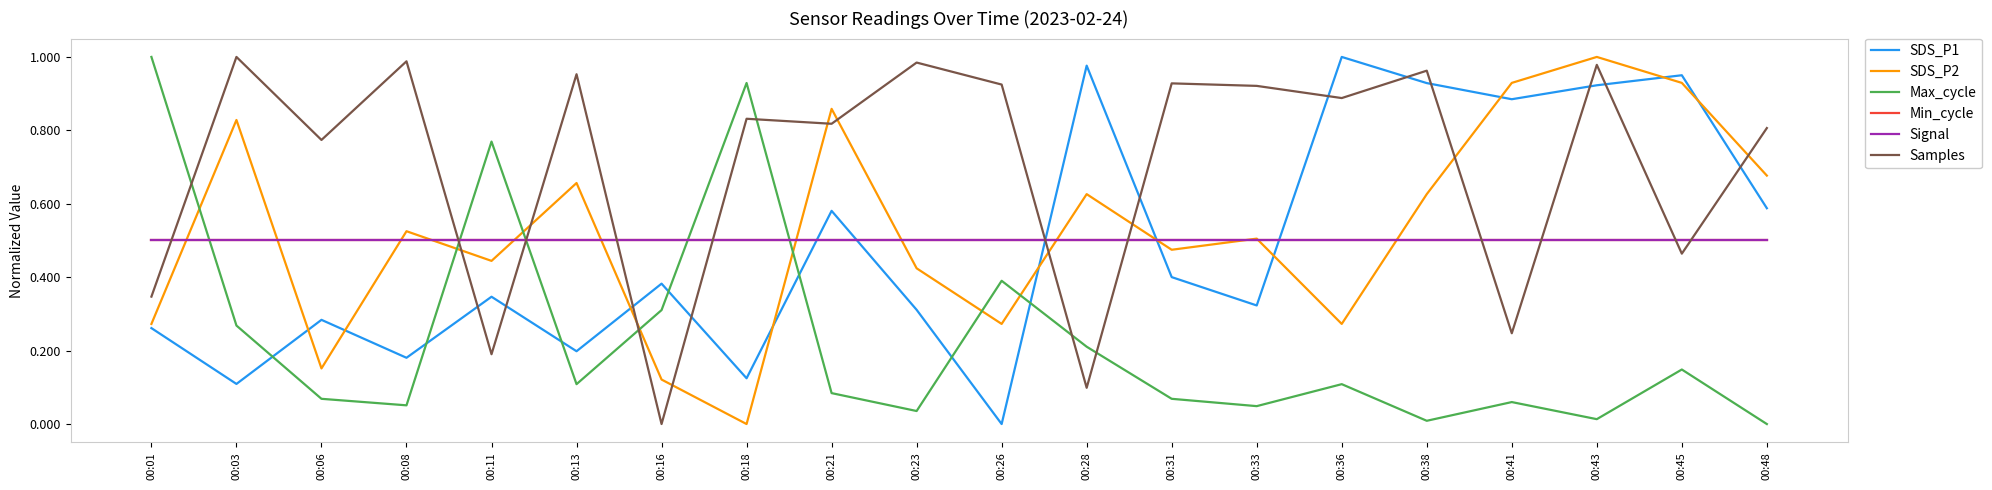

Which series has the largest total across all categories?

Samples